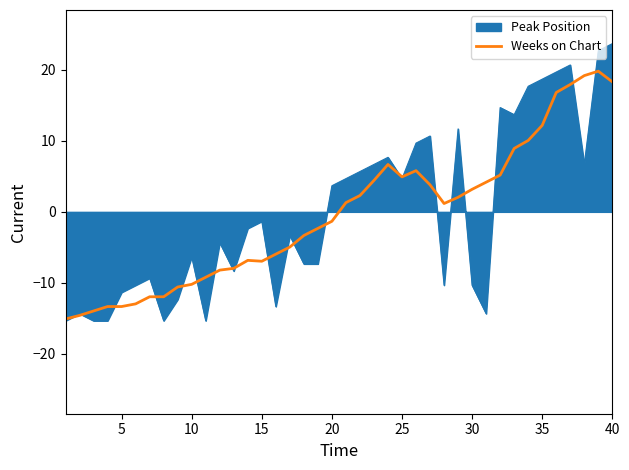

What is the greatest value displayed?

23.7